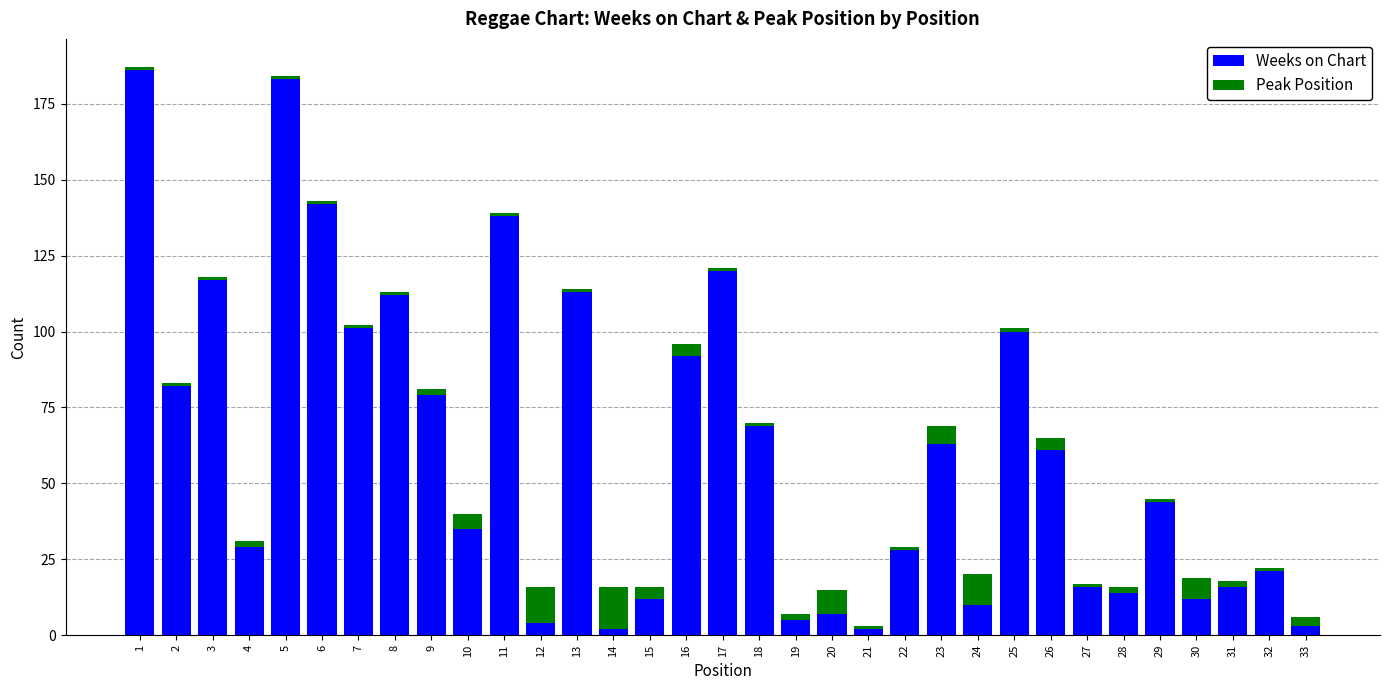

What is the difference between the maximum and second lowest values in the Weeks on Chart series?

184